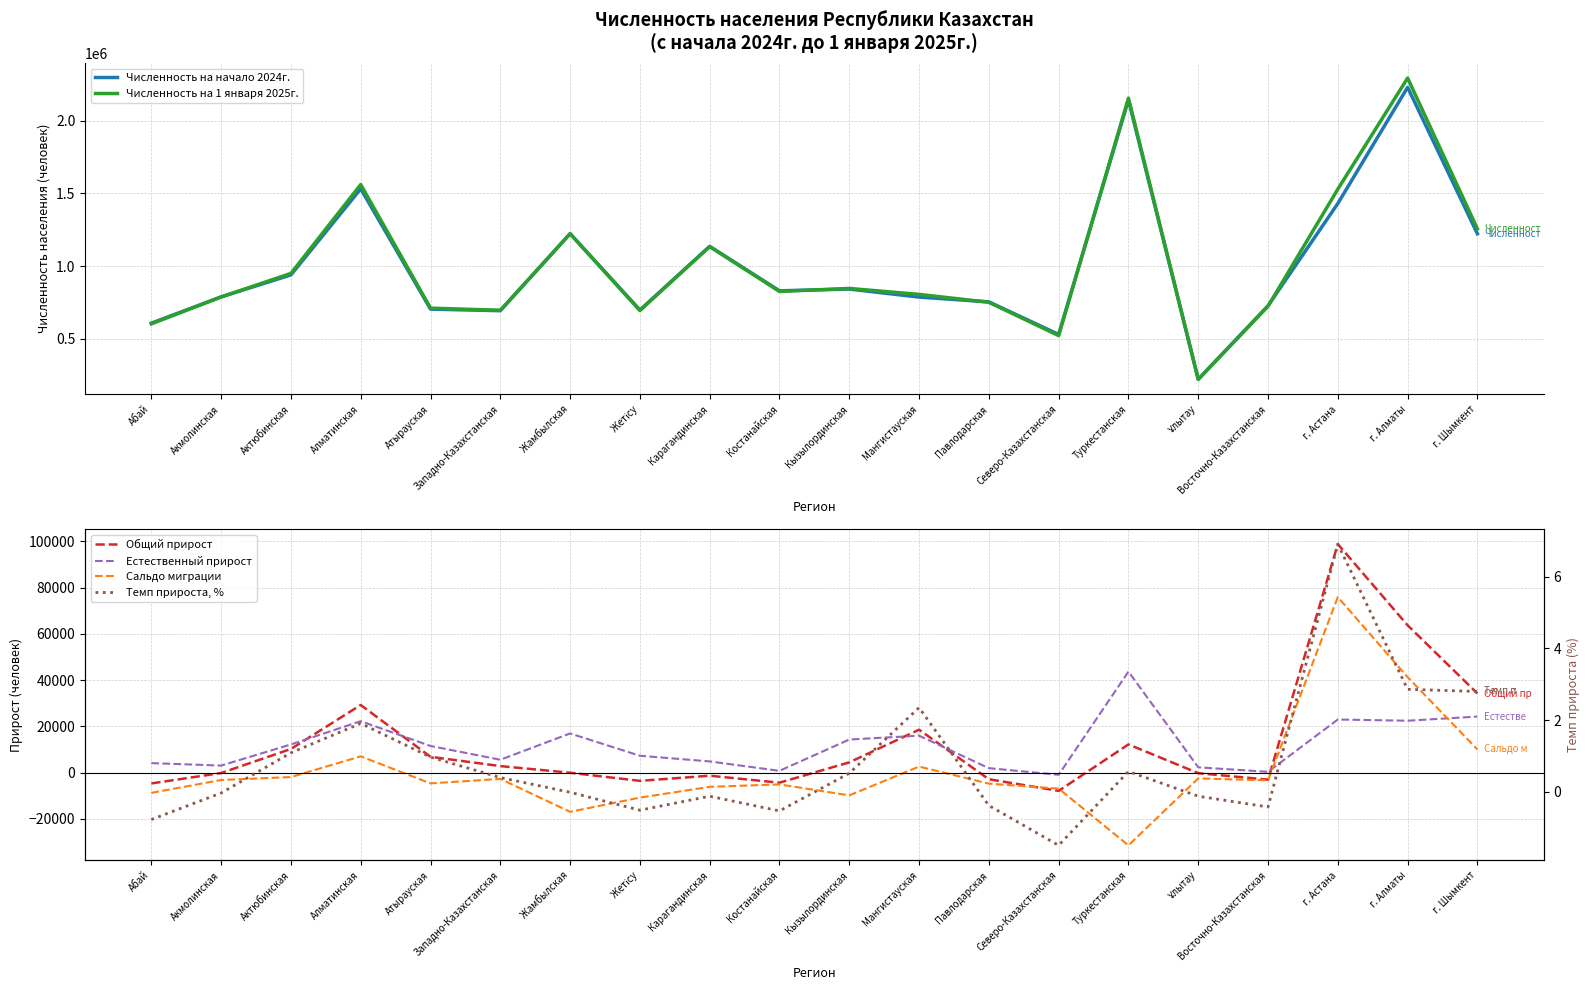

The value of Естественный прирост at Туркестанская is 25809.4. True or false?

False